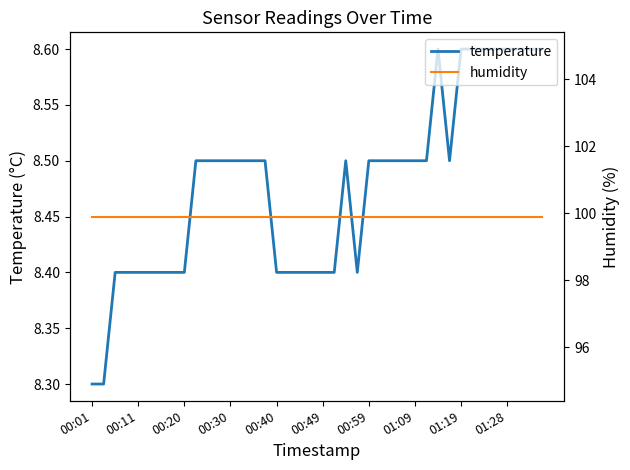

What is the sum of all humidity values?

3996.0